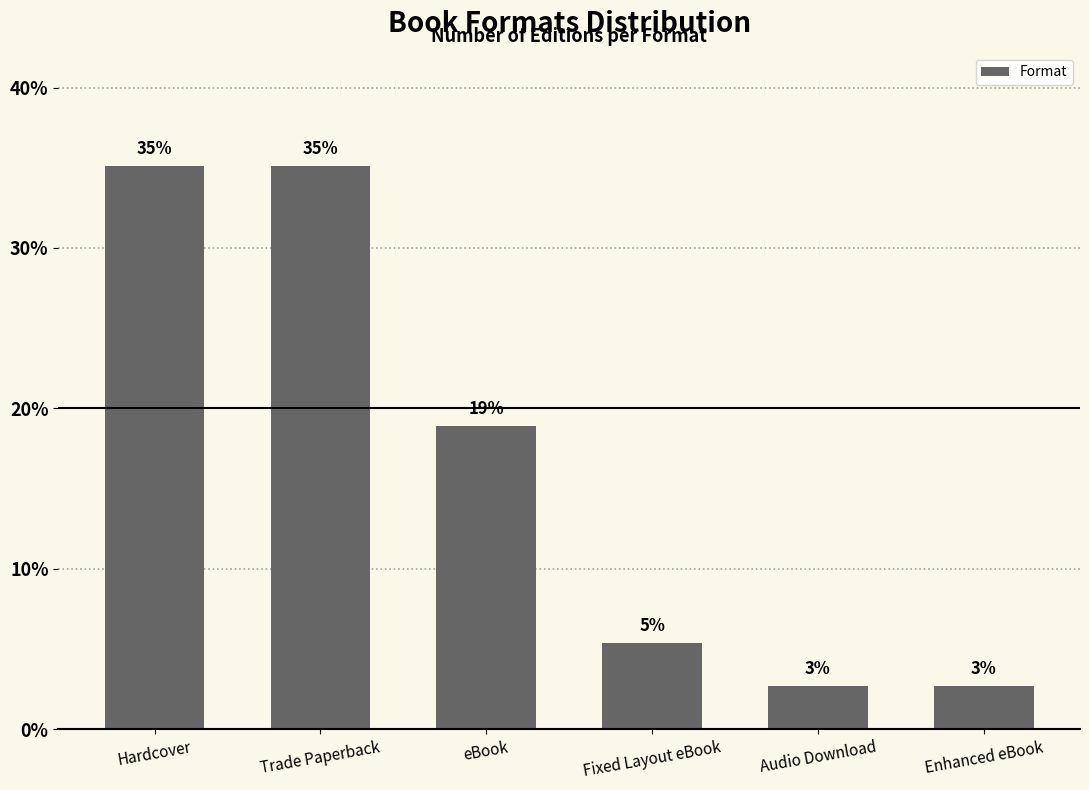

Where is the data nearest to the value 18?

eBook